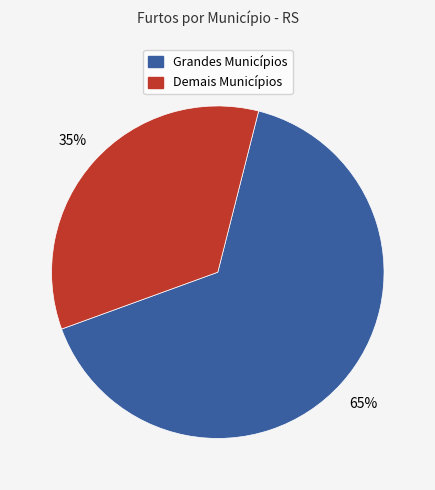

Is there a majority slice in this chart?

Yes